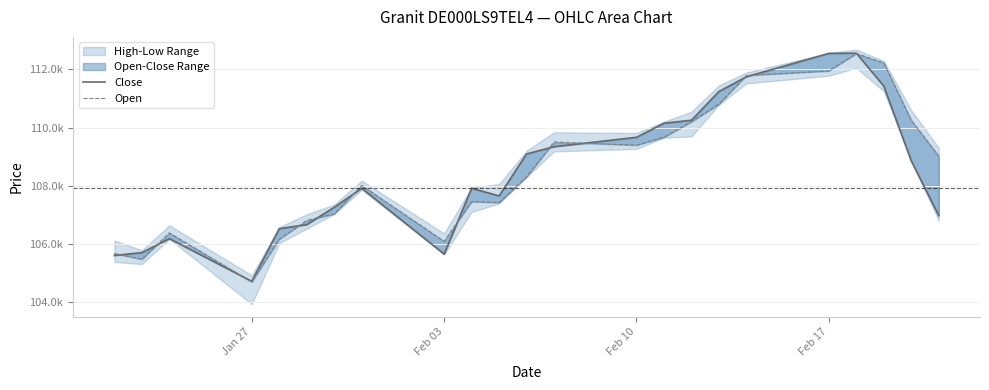

Between Feb 10 and 8, which series saw the biggest shift?

Close